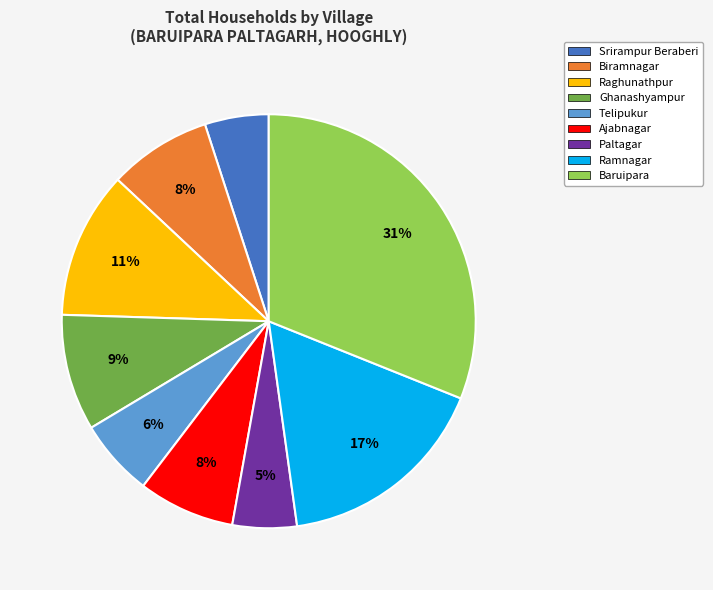

To the nearest percent, what is the combined percentage of Biramnagar and Telipukur?

14%